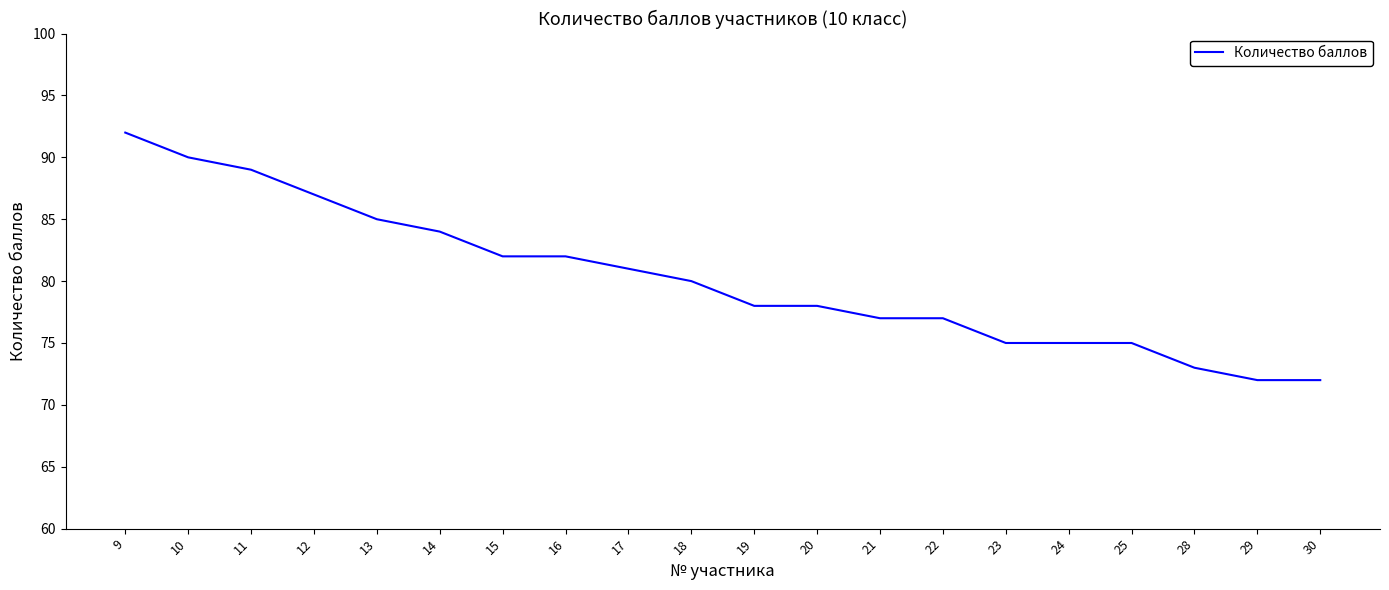

Is this an area chart (filled region under the line)?

No